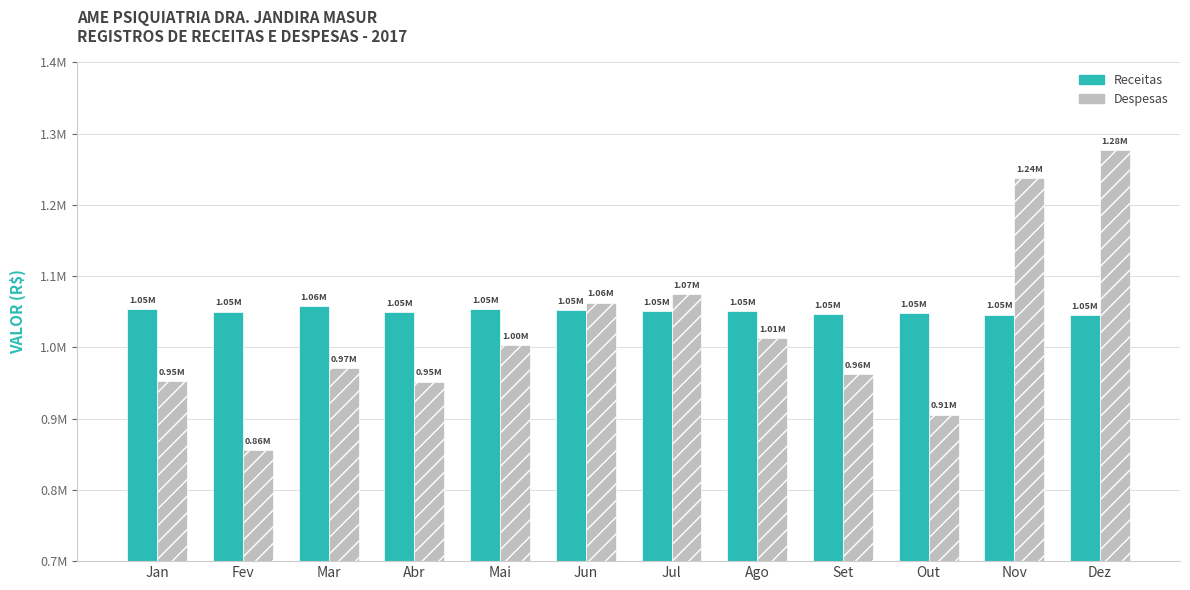

Which category has the highest value across all series?

Dez